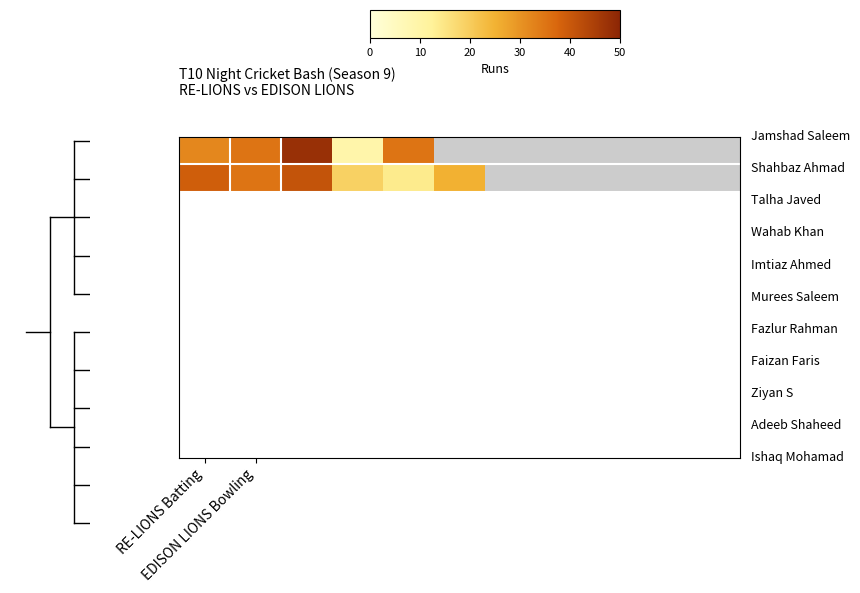

At how many categories does at least one series exceed 37?

2